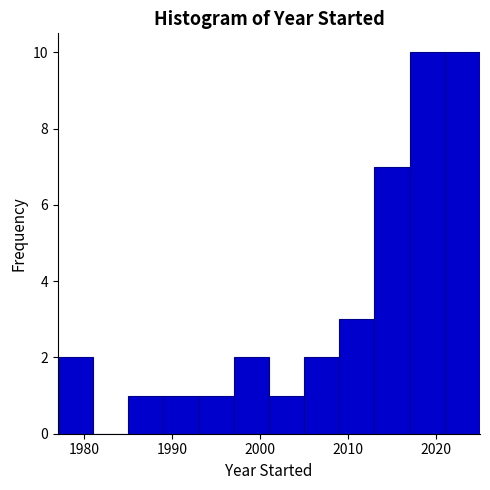

Reading left to right, transcribe this chart: for each bar, give the range it covers on the x-axis and its height. The values are not printed on the chart, so give them approximately, as read against the axis.

1977 to 1981: 2
1981 to 1985: 0
1985 to 1989: 1
1989 to 1993: 1
1993 to 1997: 1
1997 to 2001: 2
2001 to 2005: 1
2005 to 2009: 2
2009 to 2013: 3
2013 to 2017: 7
2017 to 2021: 10
2021 to 2025: 10